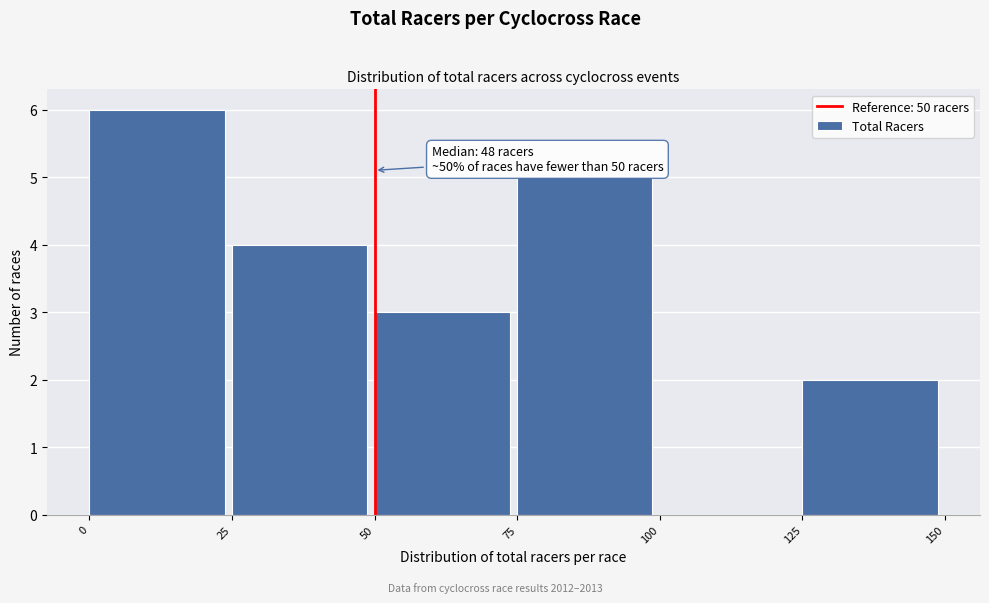

Which range on the x-axis has the tallest bar?

0 to 25